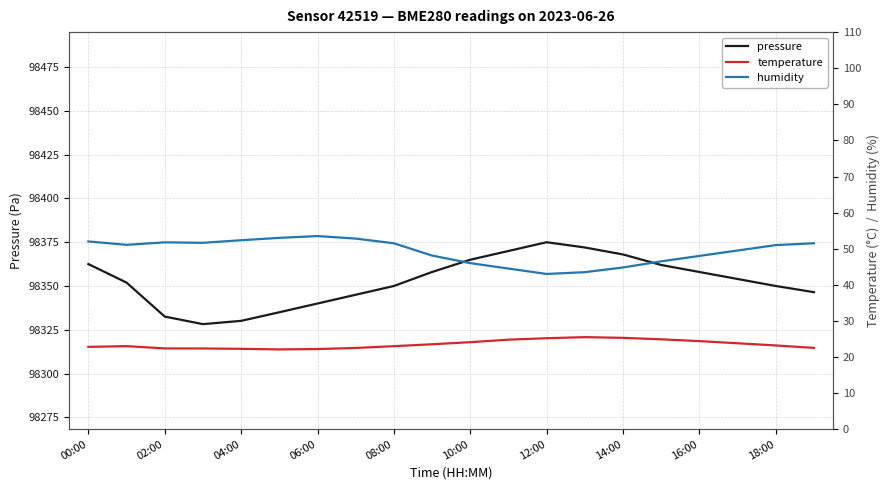

True or false: temperature has more than 2 interior local peaks.

False